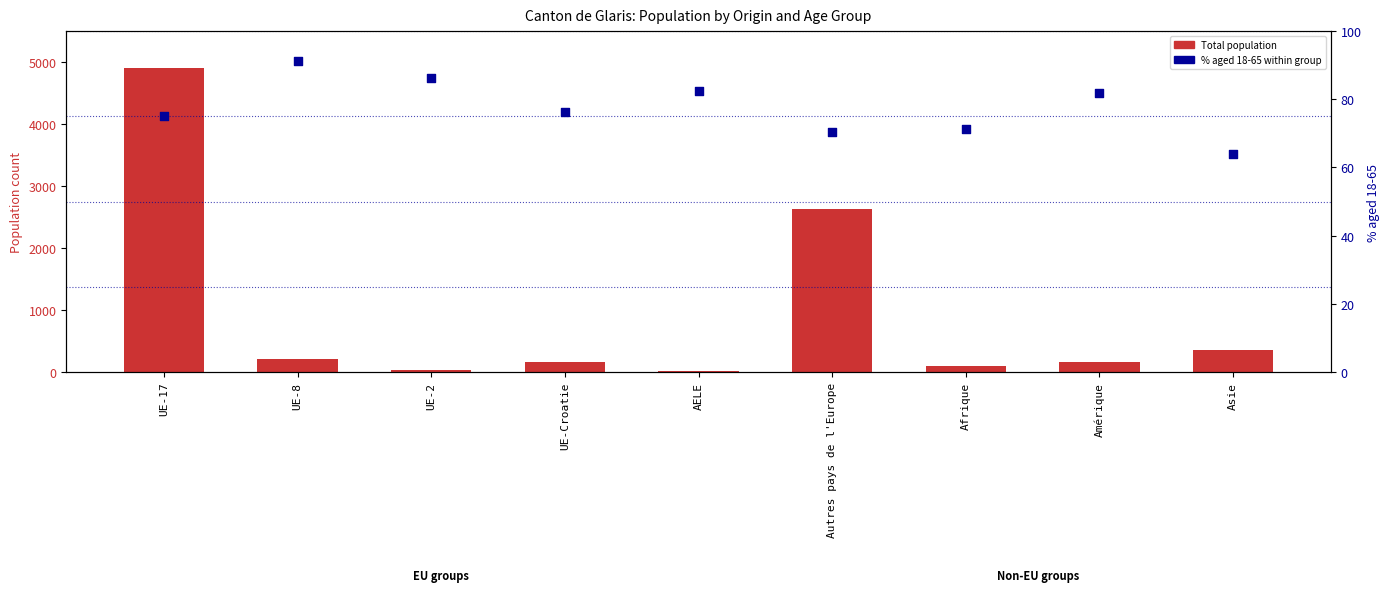

Which series reaches the maximum Y coordinate?

Total population